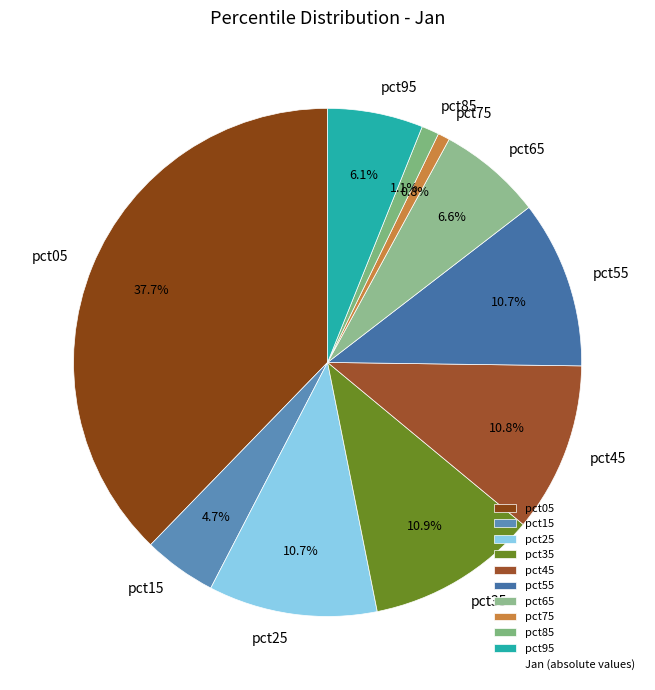

Is pct25 the majority of the pie?

No